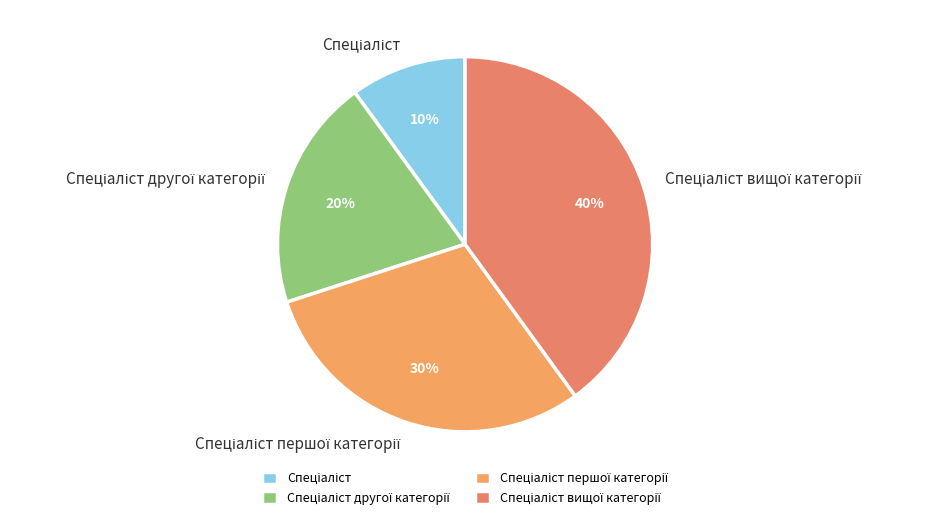

To the nearest percent, what is the difference between the largest and smallest slice percentages?

30%